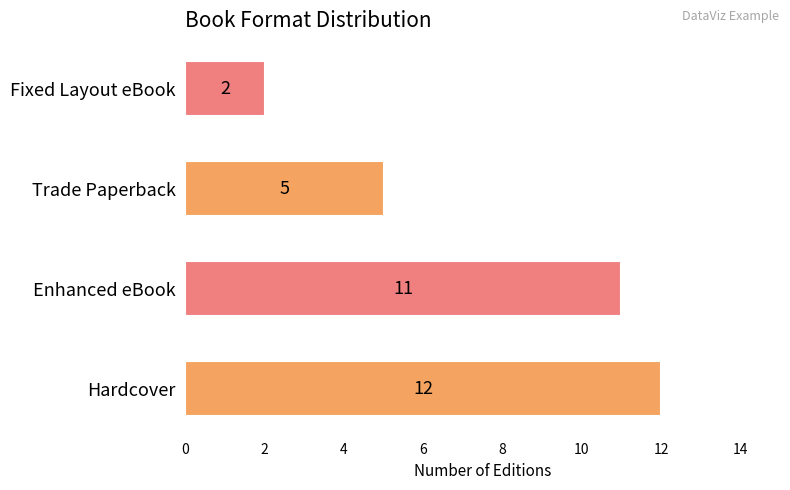

Are the bars grouped side by side (vs. stacked)?

No